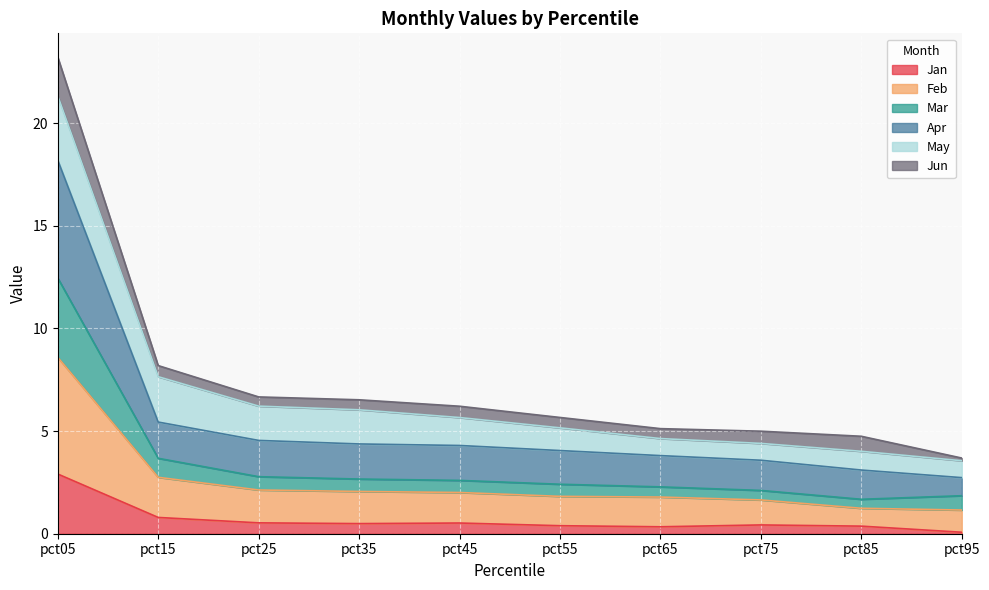

At which label does Jan reach its peak?

pct05